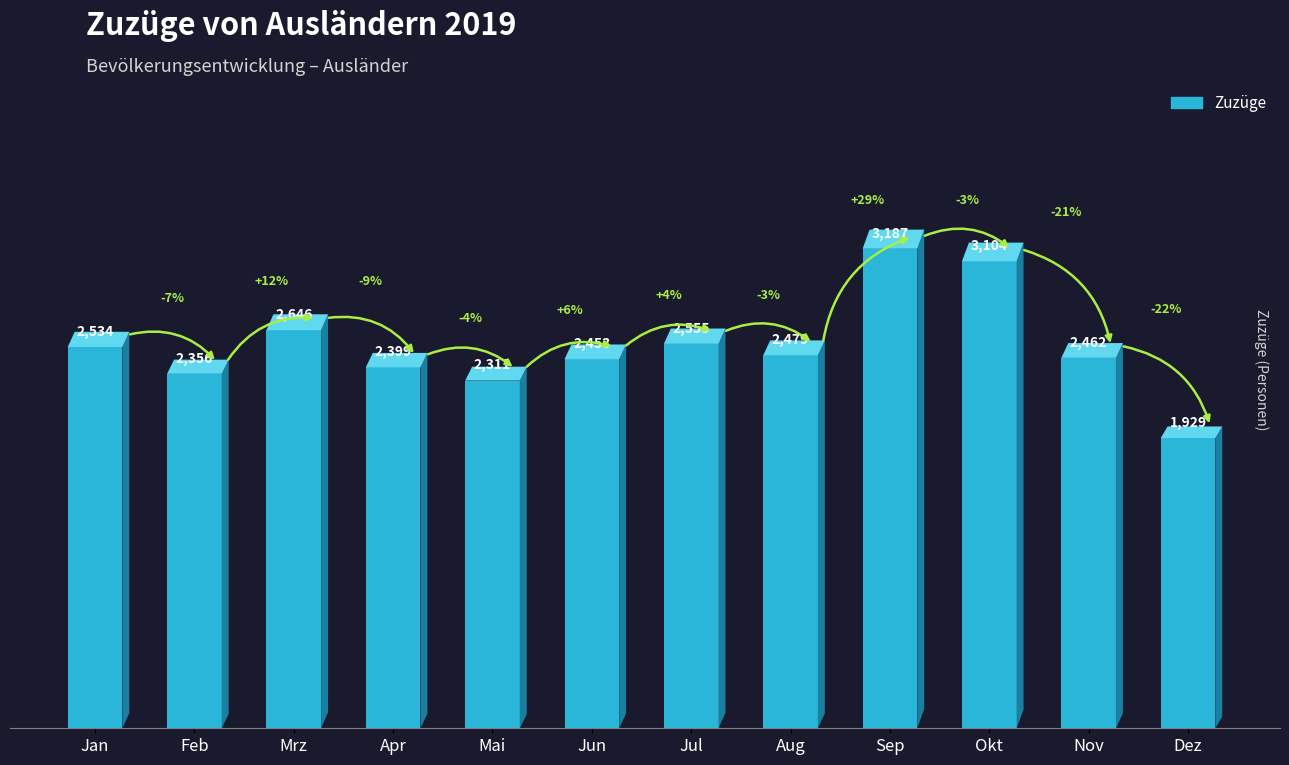

What is the difference between the second highest and minimum values?

1175